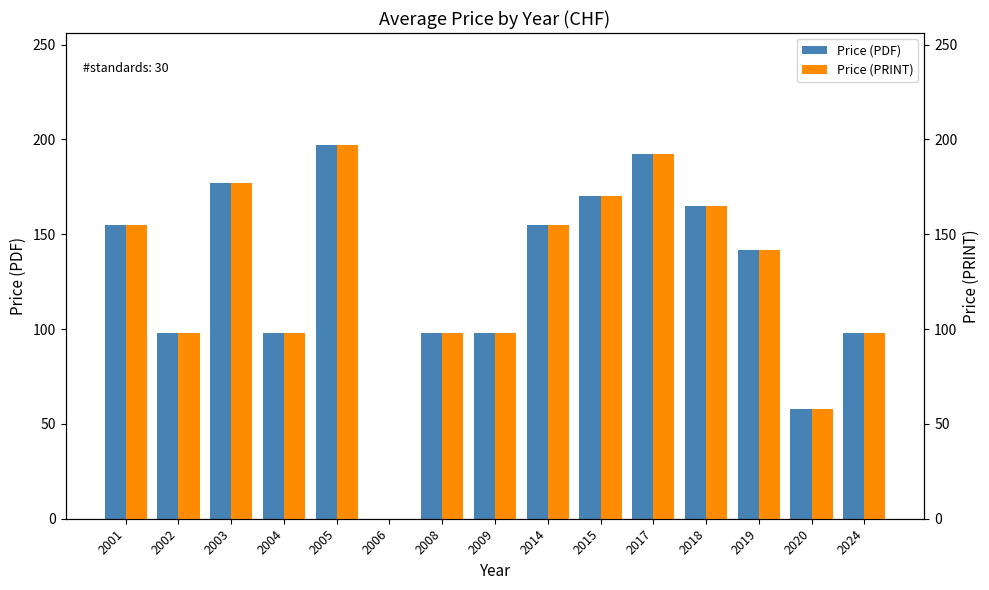

At how many categories does at least one series exceed 57?

14